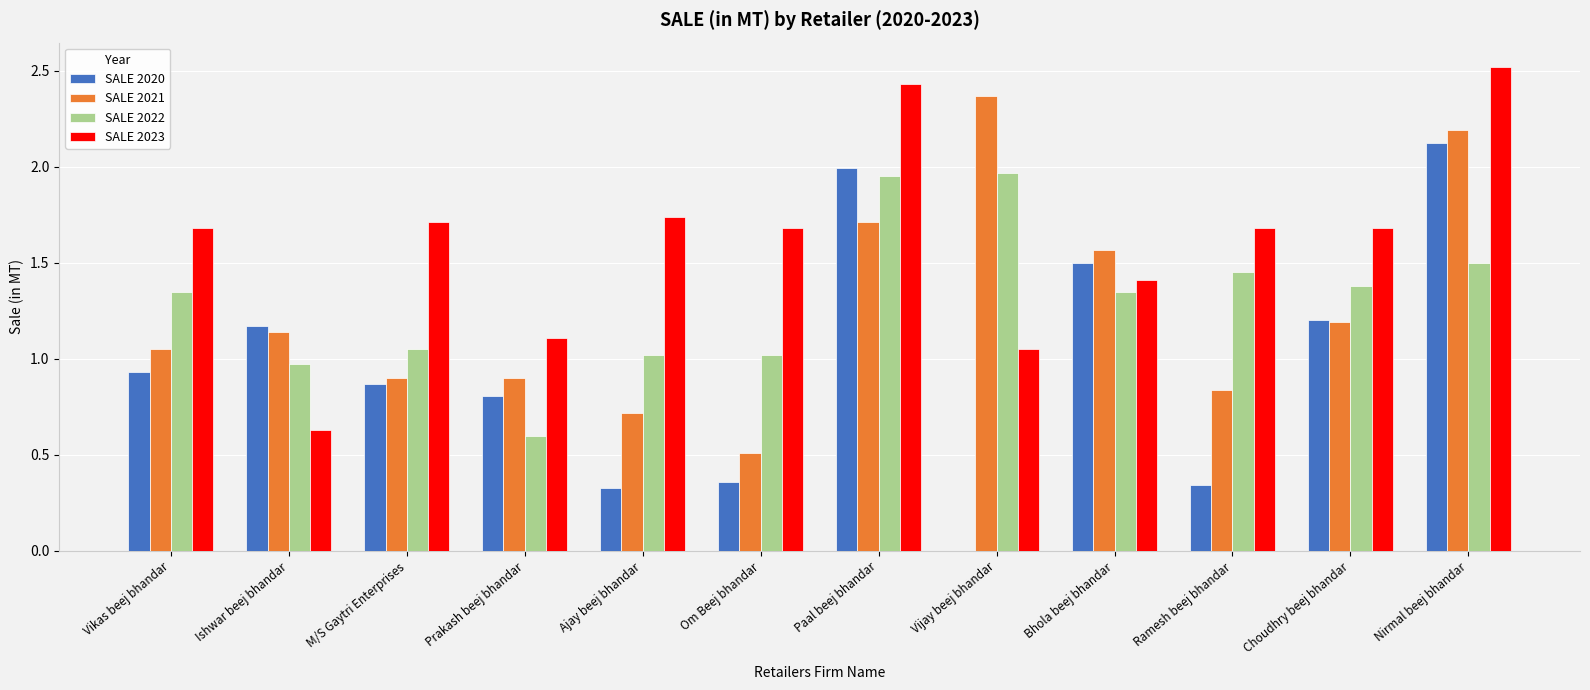

How many positive values does the SALE 2020 series have?

11